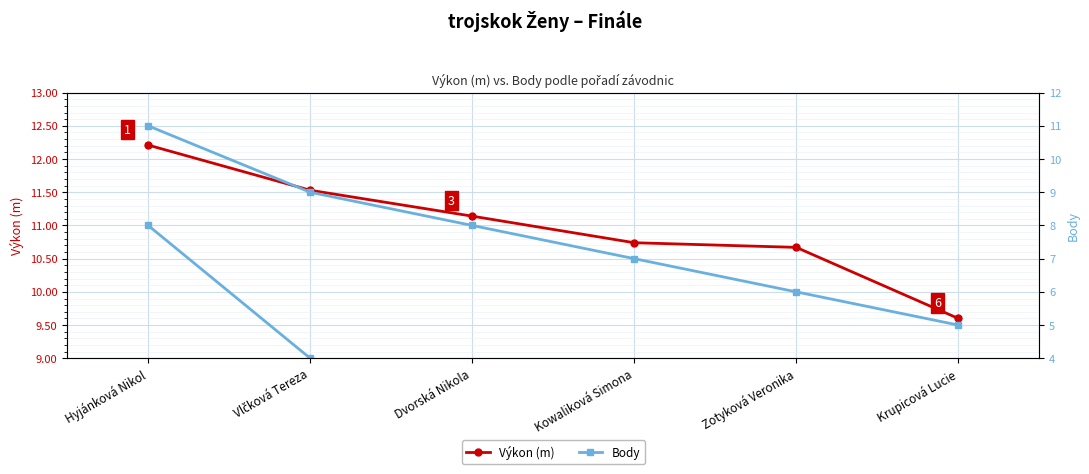

At how many categories does at least one series exceed 11?

3